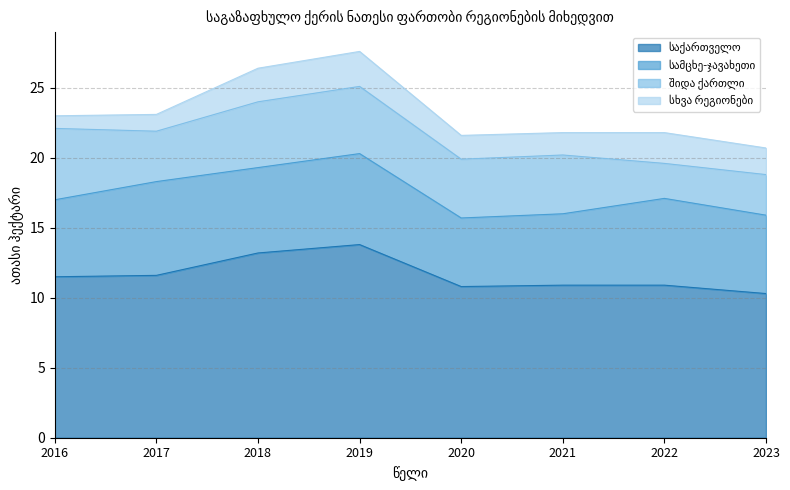

How many distinct data groups are displayed?

4